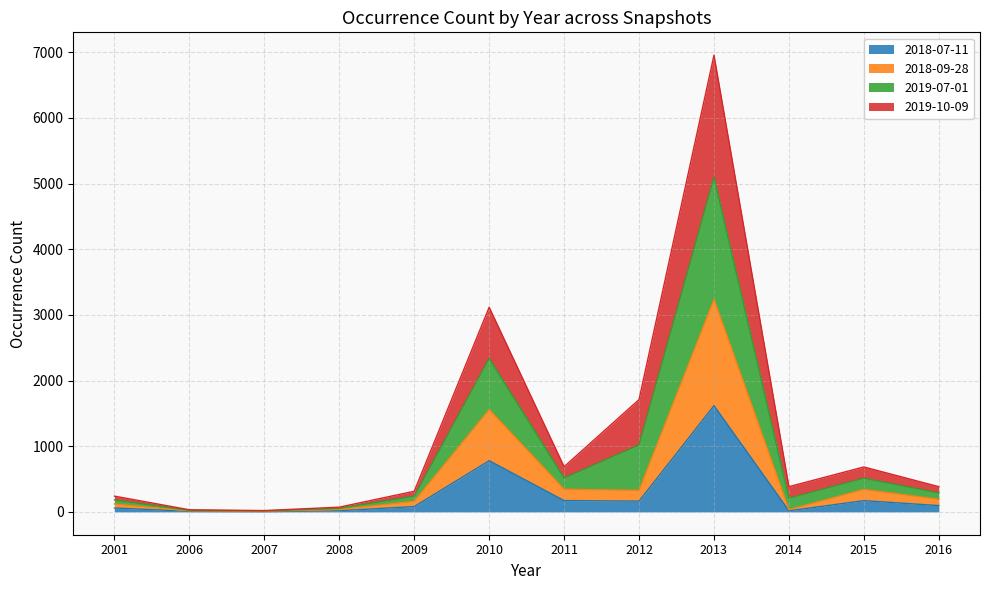

Is it true that 2018-07-11 equals 172 at 2011?

True